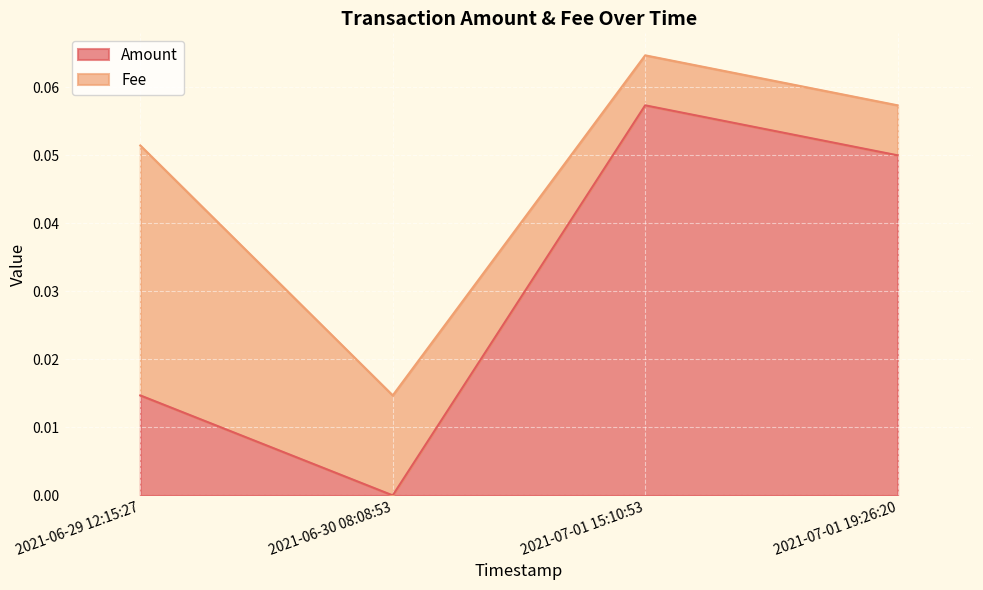

How many lines are shown in the chart?

2